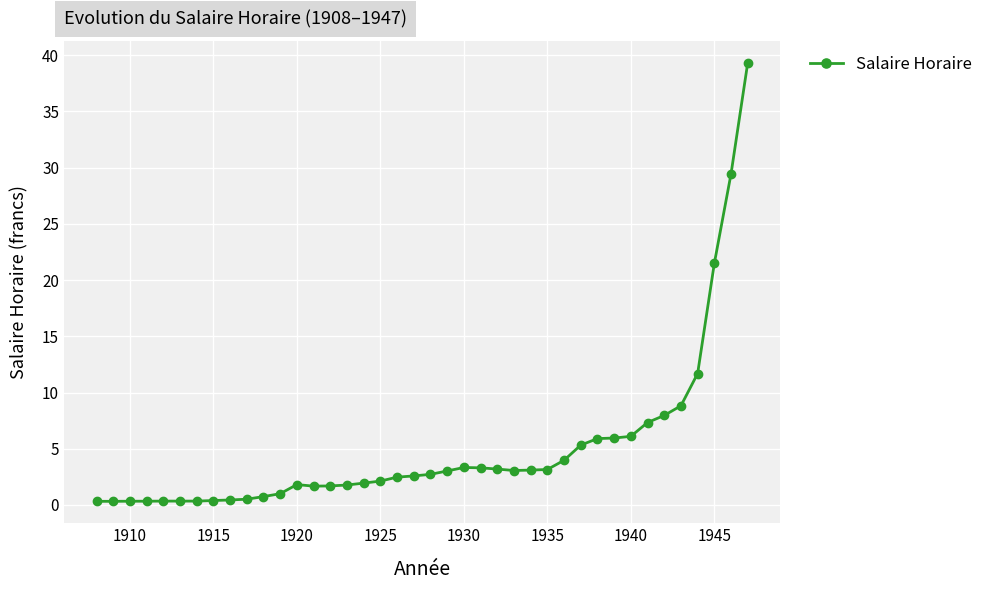

What is the maximum value shown in the chart?

39.3